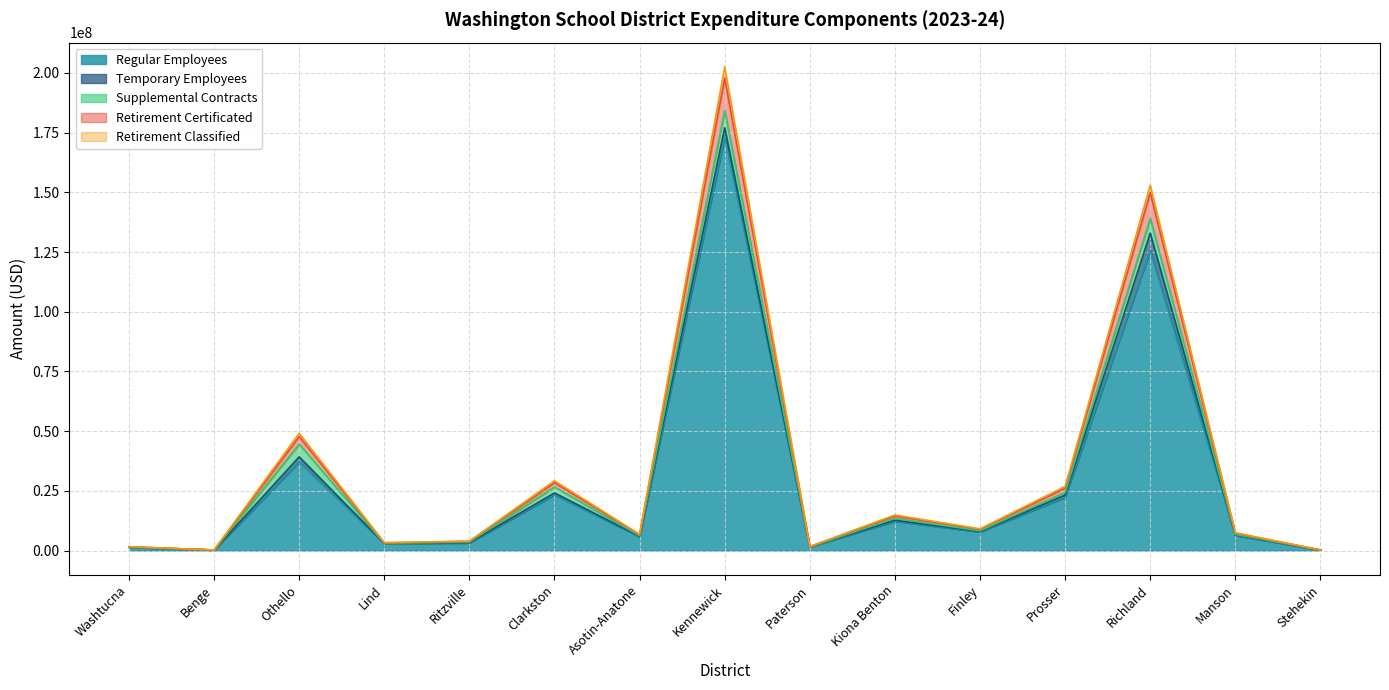

Does the chart display data point markers on the line(s)?

No